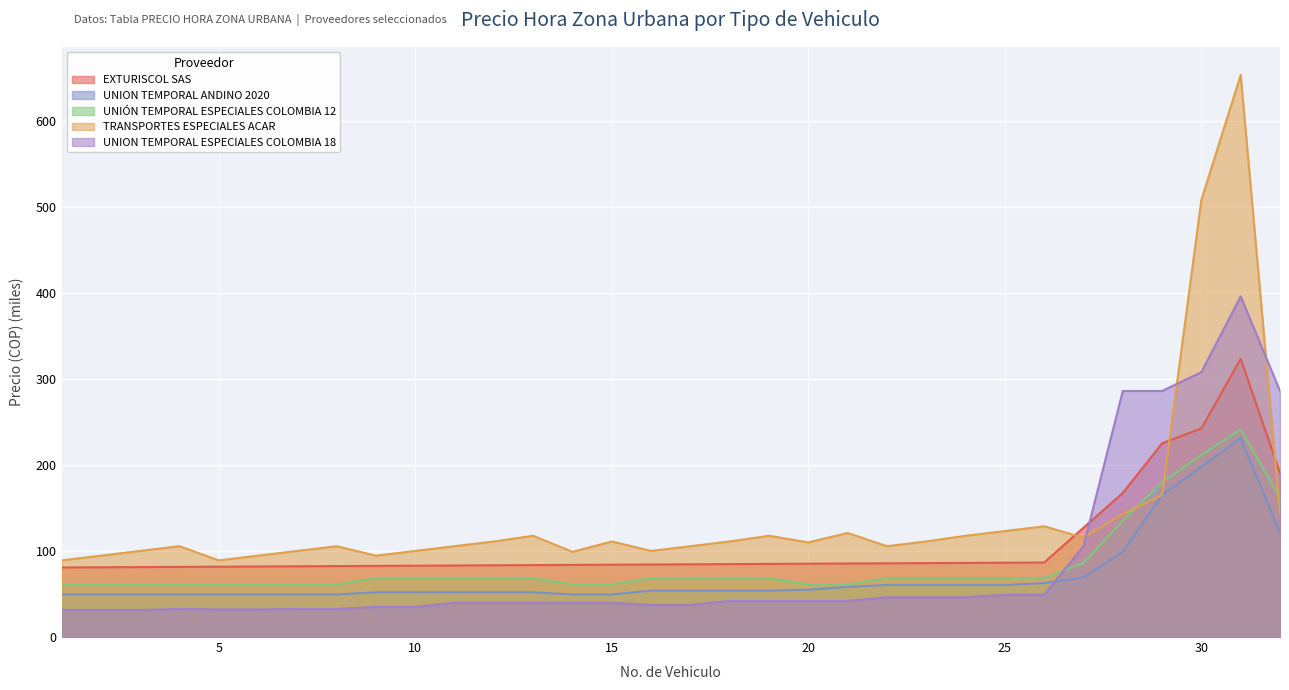

How many lines are shown in the chart?

5